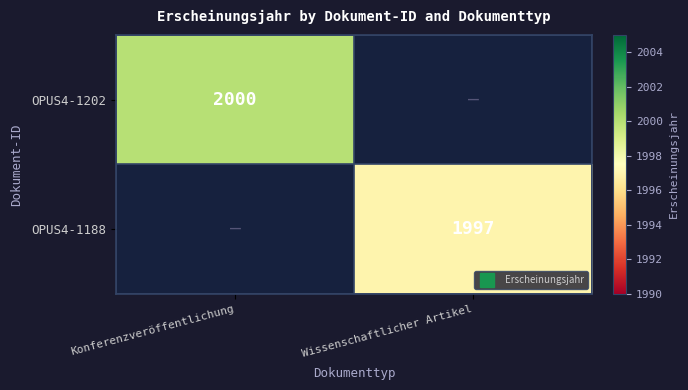

At which label is OPUS4-1202 closest to 2000?

Konferenzveröffentlichung